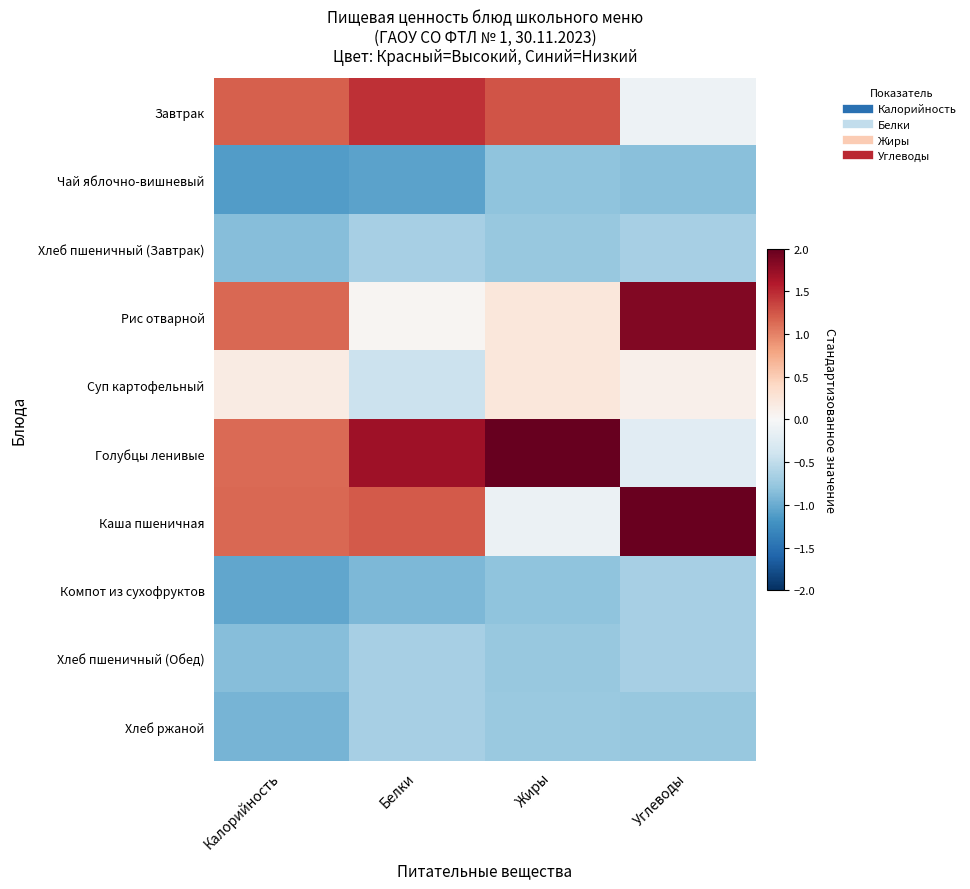

Count the number of categories in the chart.

4